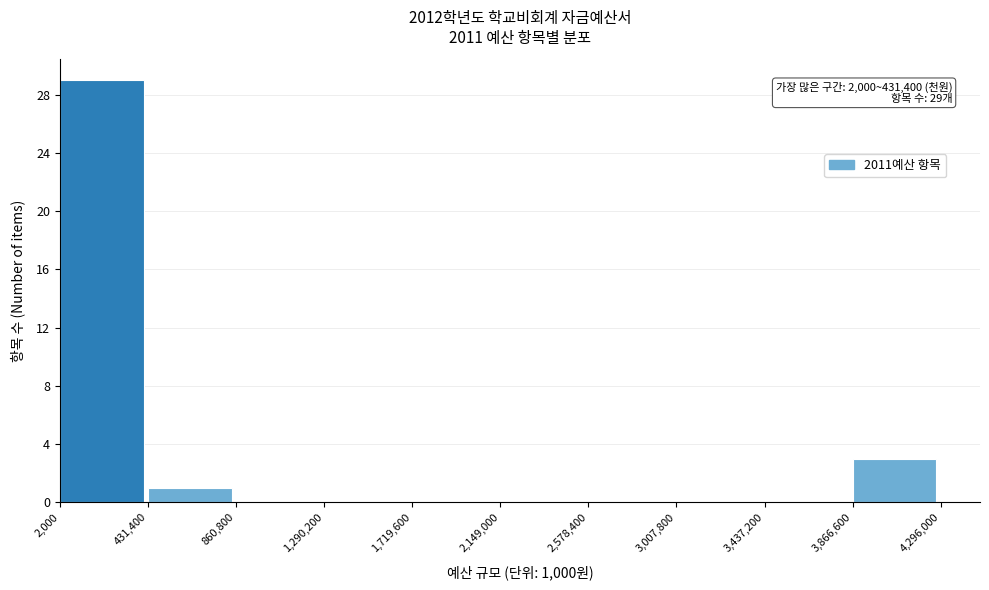

Which range on the x-axis has the tallest bar?

2,000 to 431,400